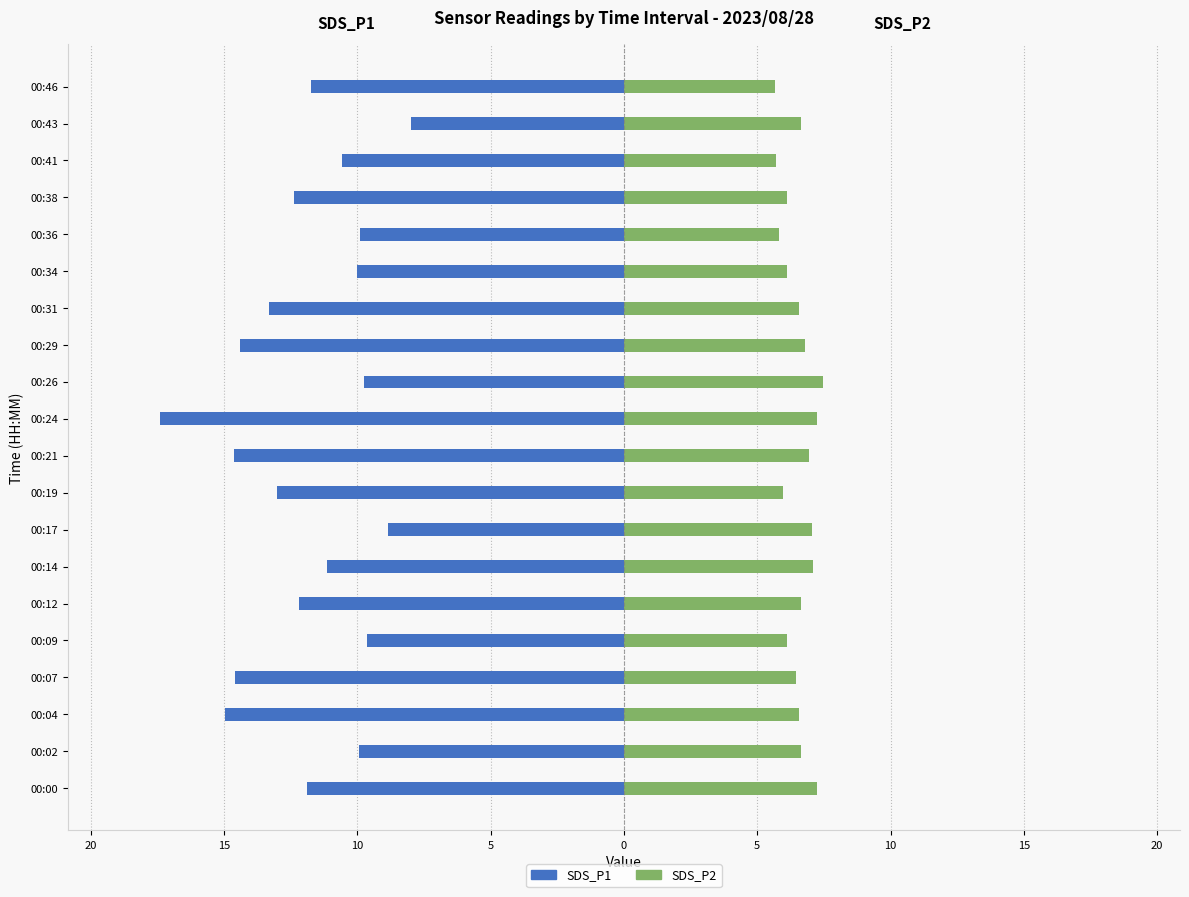

What is the average value of the SDS_P1 series?

-11.9